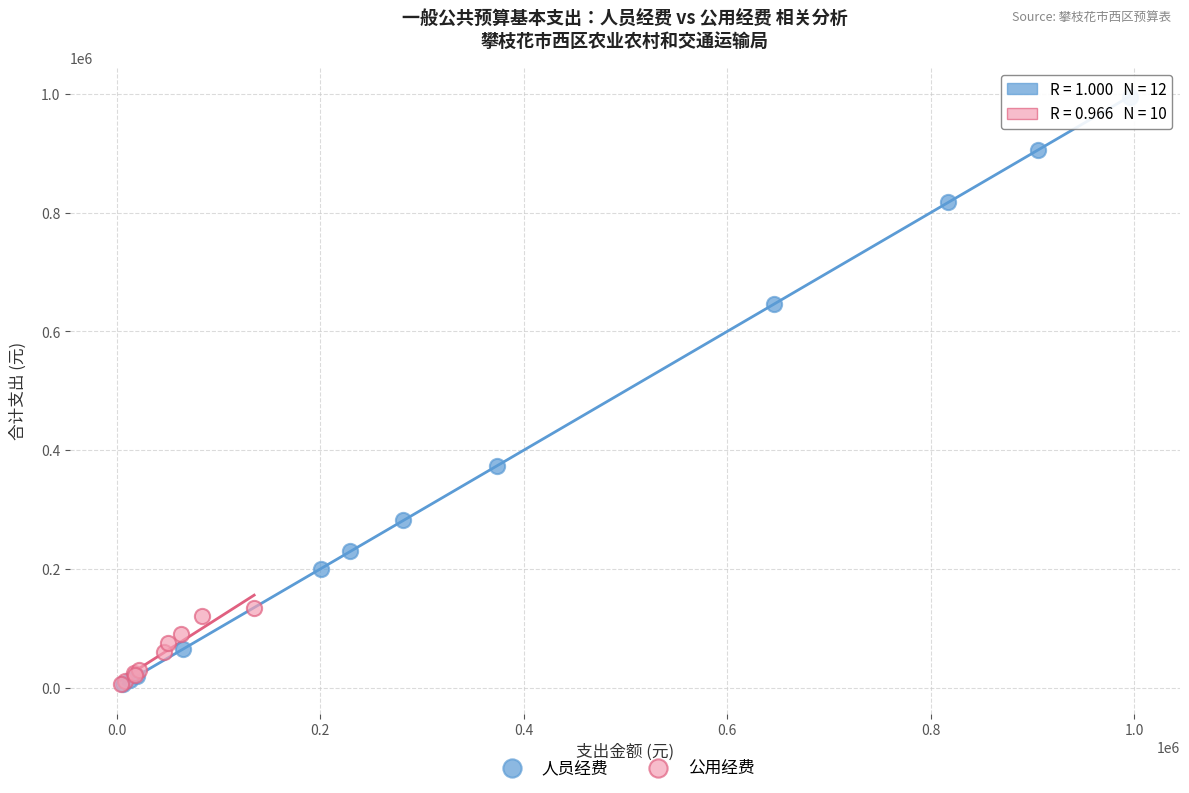

Which series has the largest Y range (max minus min)?

人员经费